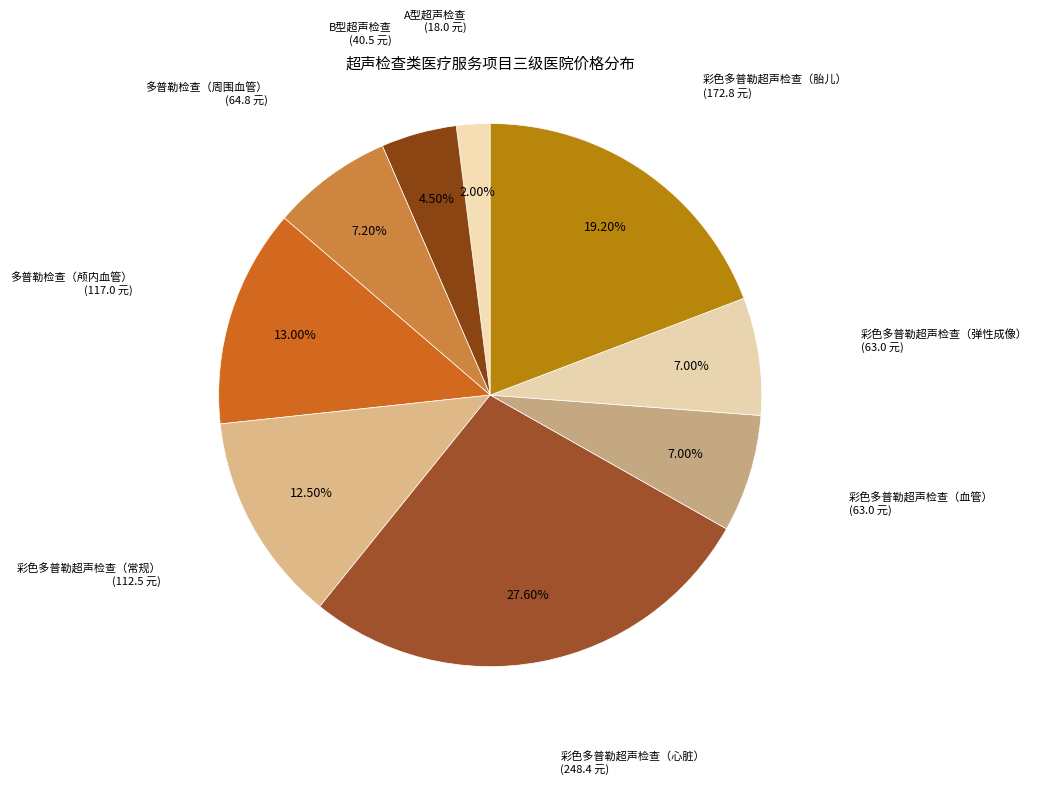

Is the sum of 彩色多普勒超声检查（血管） and 彩色多普勒超声检查（常规） greater than half?

No